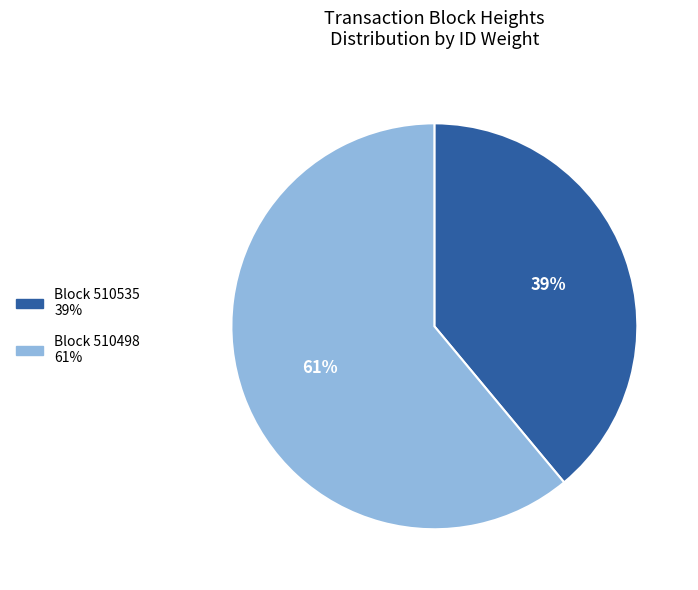

Is there a majority slice in this chart?

Yes